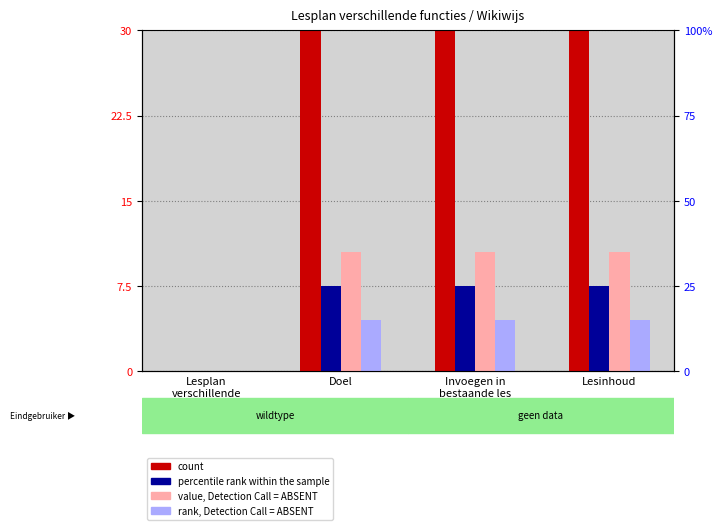

Is the value of percentile rank within the sample at Invoegen in
bestaande les greater than the value of count at Doel?

No